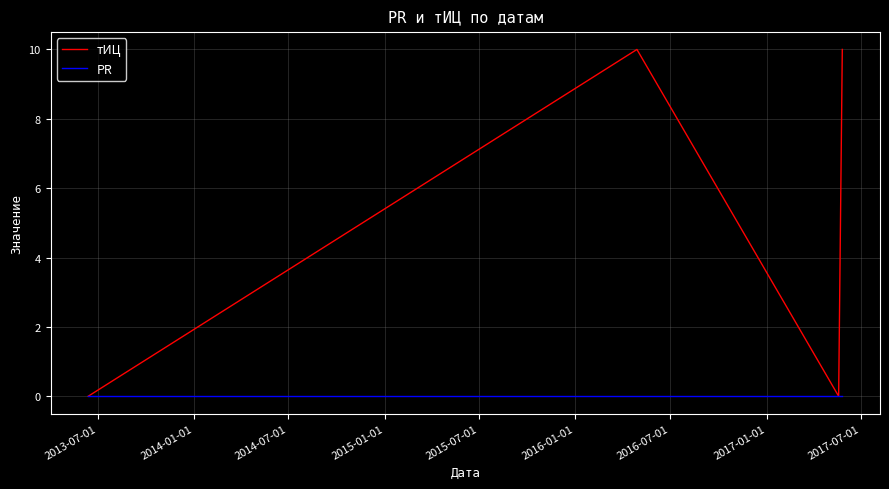

List the series in order of their peak value, highest first.

тИЦ, PR